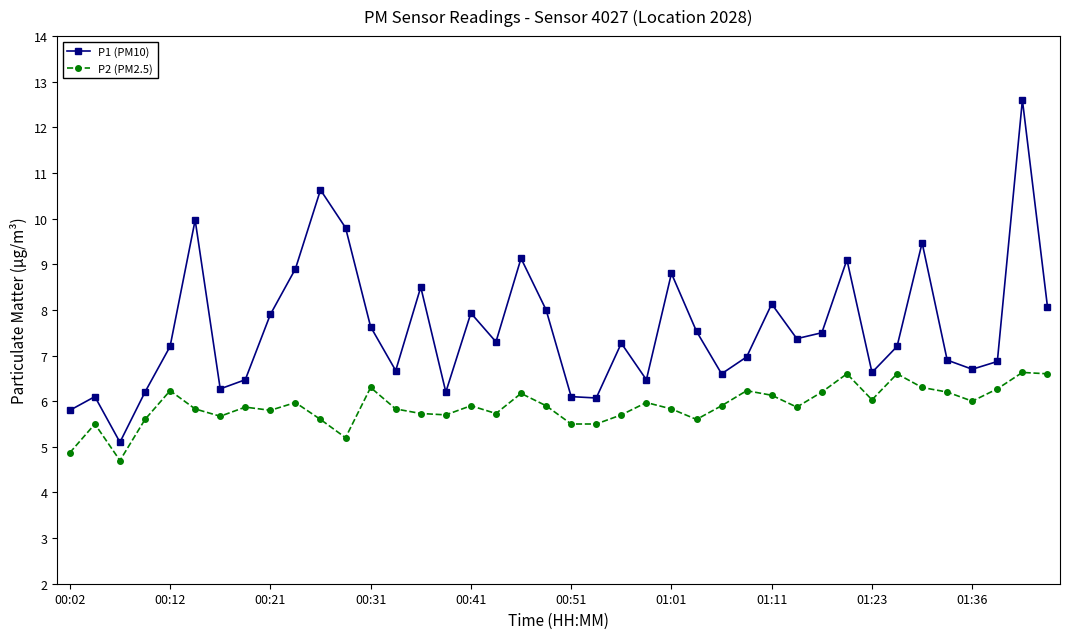

Which series has the largest total across all categories?

P1 (PM10)